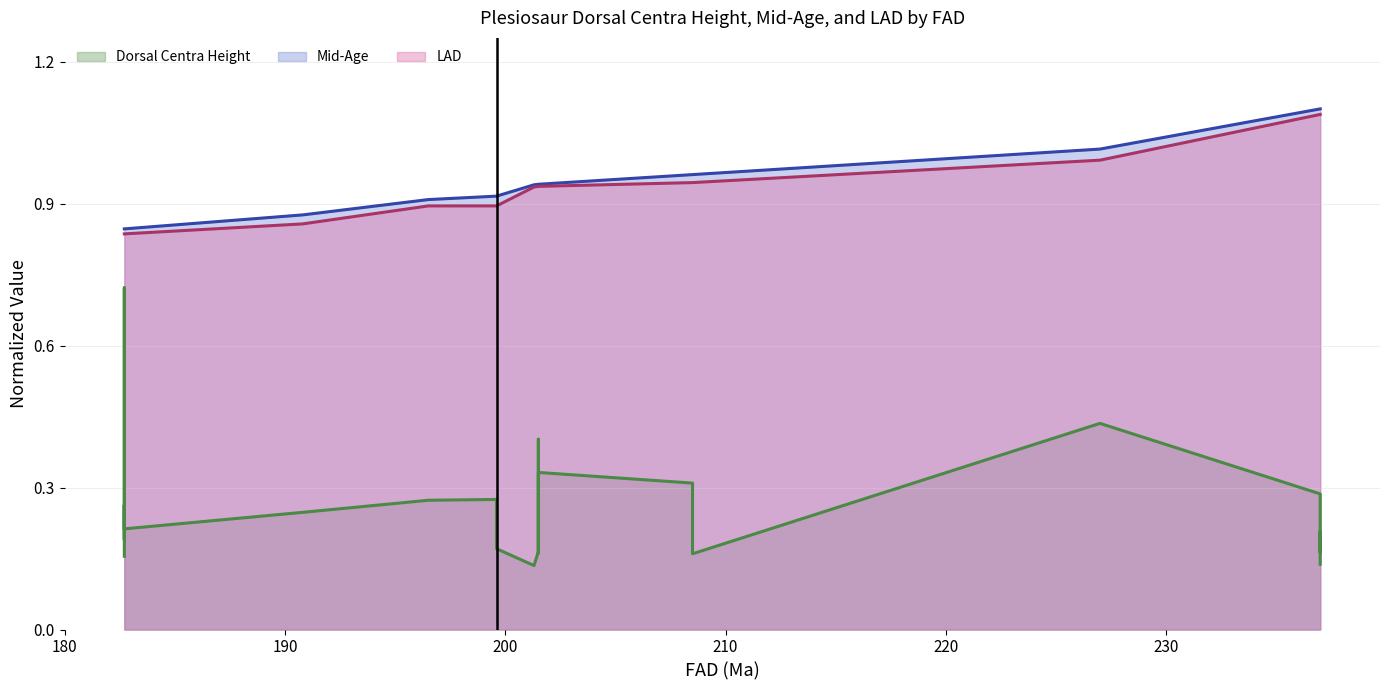

Reading right to left, what are all the values shown in this chart?

Dorsal Centra Height (line): 0.1	0.2	0.2	0.2	0.3	0.4	0.2	0.3	0.3	0.2	0.4	0.4	0.2	0.1	0.2	0.3	0.3	0.2	0.2	0.7	0.2	0.3	0.2
Mid-Age (line): 1.1	1.1	1.1	1.1	1.1	1.0	1.0	1.0	0.9	0.9	0.9	0.9	0.9	0.9	0.9	0.9	0.9	0.9	0.8	0.8	0.8	0.8	0.8
LAD (line): 1.1	1.1	1.1	1.1	1.1	1.0	0.9	0.9	0.9	0.9	0.9	0.9	0.9	0.9	0.9	0.9	0.9	0.9	0.8	0.8	0.8	0.8	0.8